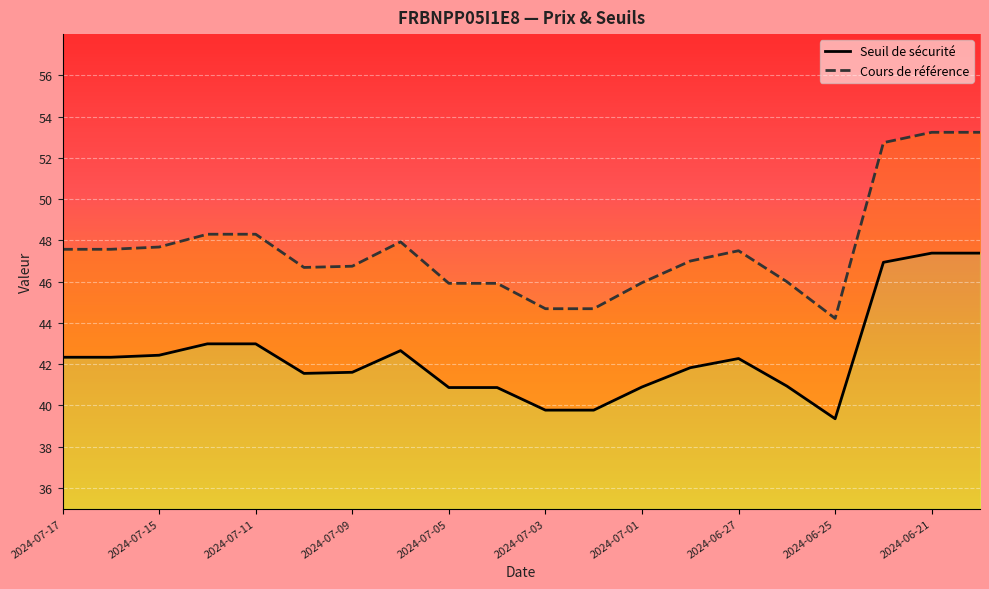

What are all the series names shown in the legend?

Seuil de sécurité, Cours de référence